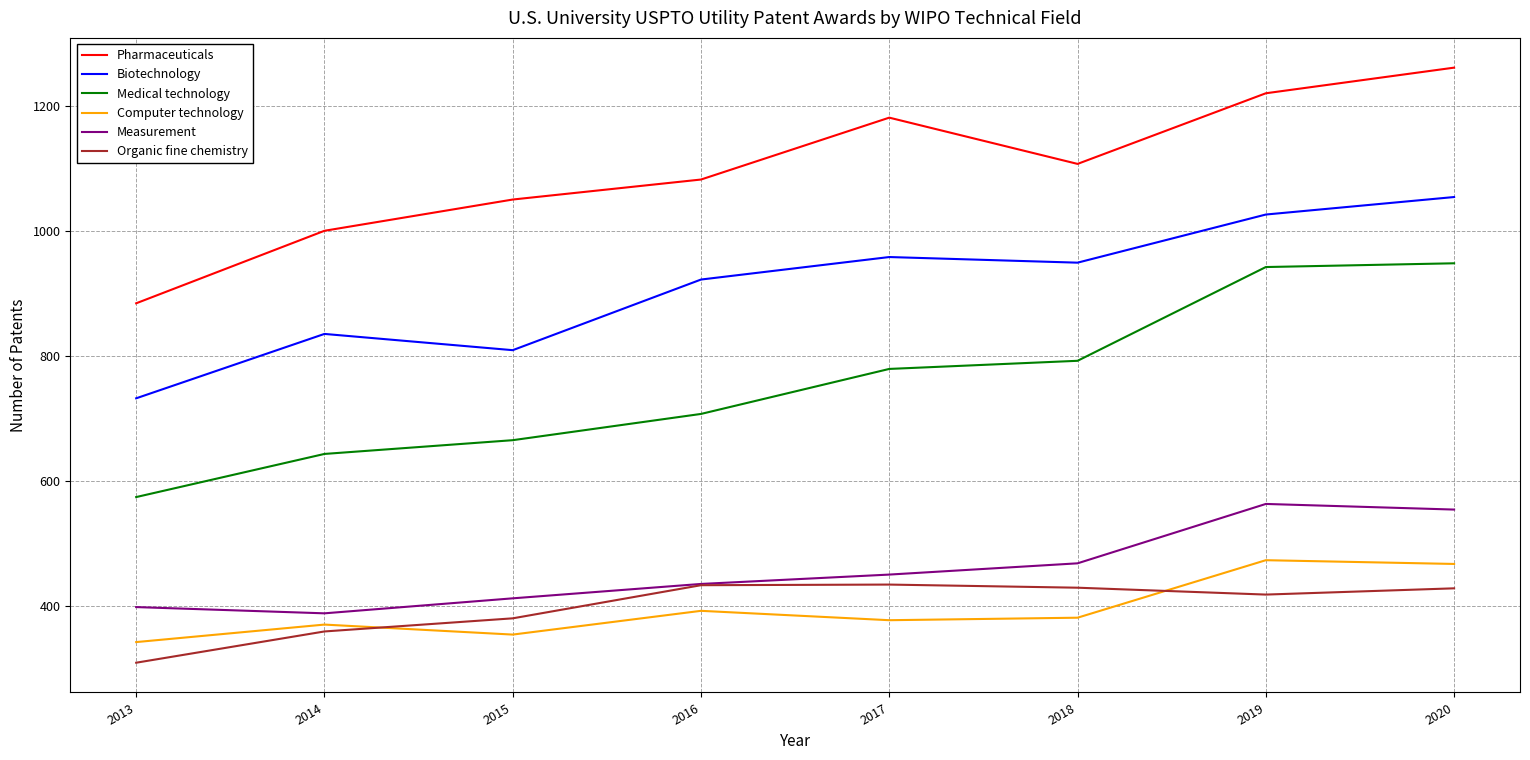

Where does the Organic fine chemistry series first go above 429?

2016